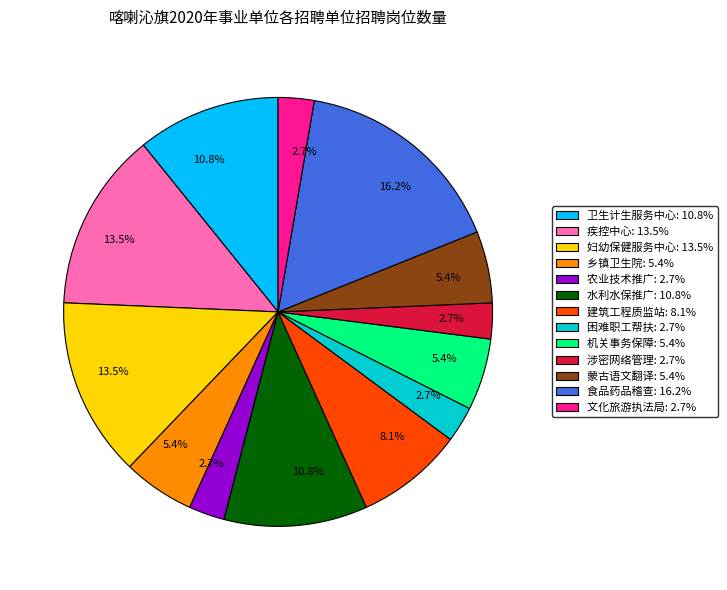

Does any single category account for the majority?

No